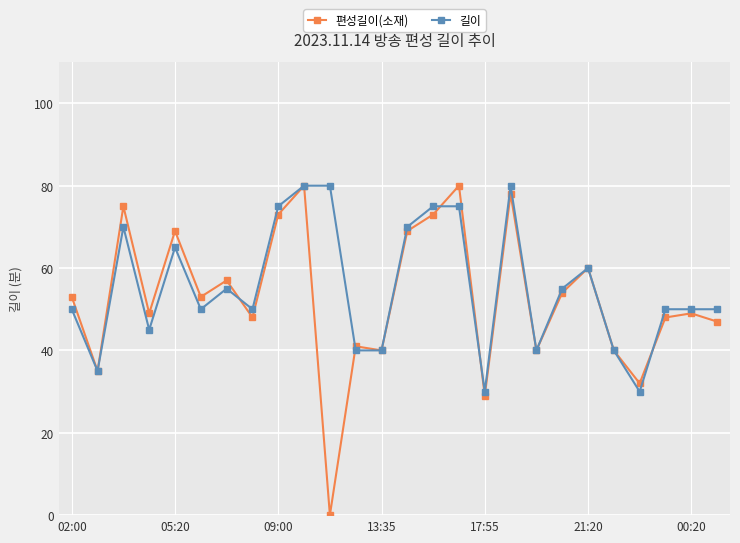

Which series has the largest range (max minus min)?

편성길이(소재)